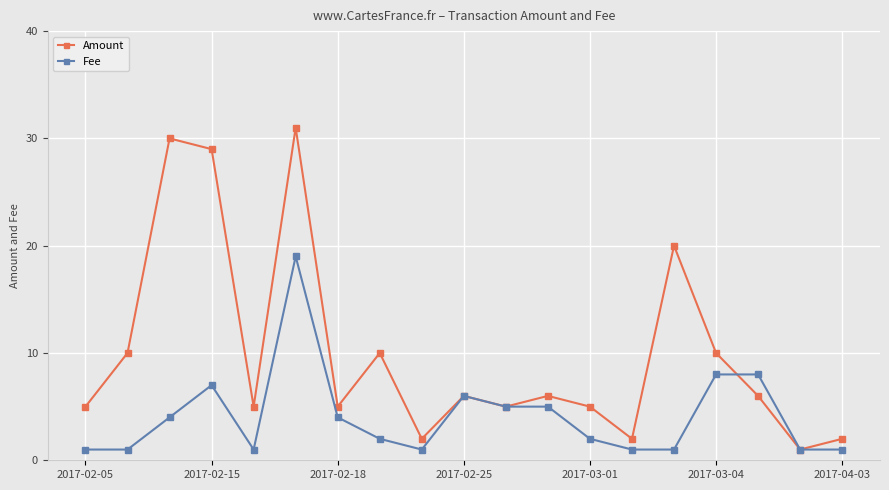

What is the value of the Amount point at the 17th from the left?

6.0